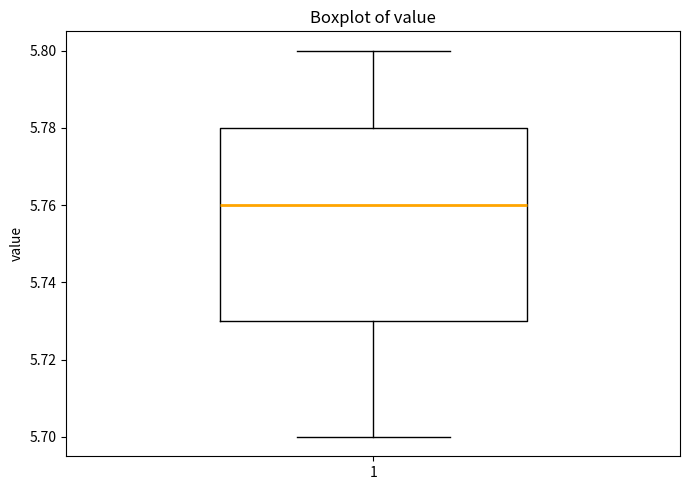

Transcribe this box plot: give where the median line is, the range the box spans, and where the two whiskers end, as read against the y-axis. The values are not printed on the chart, so give them approximately, as read against the axis.

median 5.76, box 5.73 to 5.78, whiskers 5.70 to 5.80